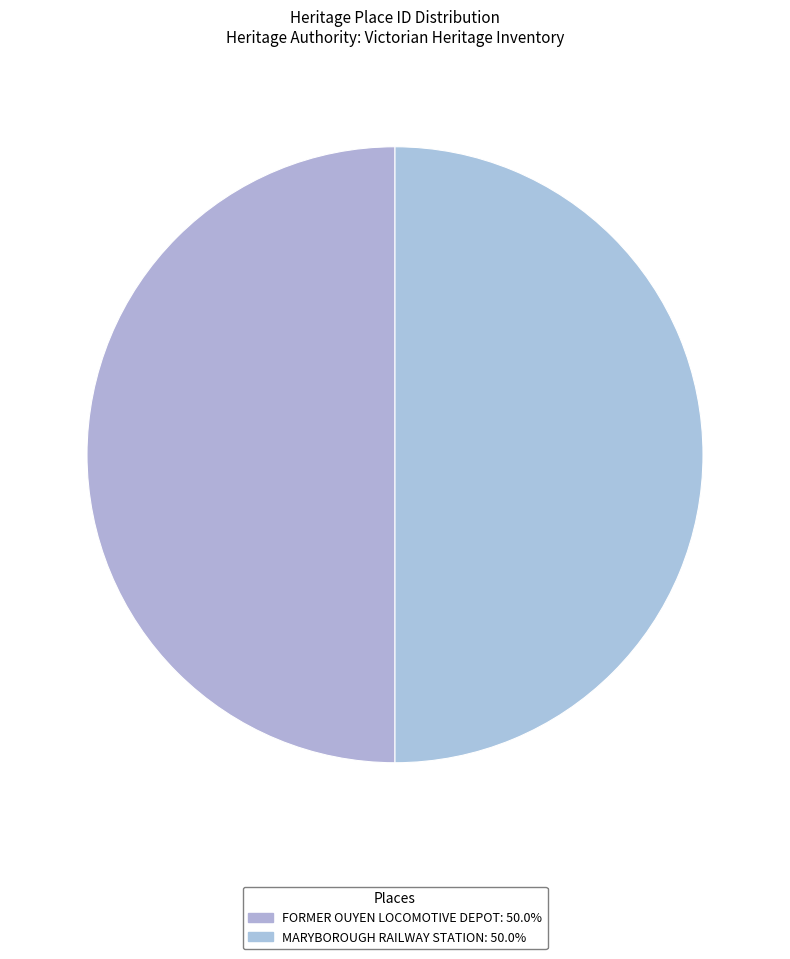

Combined, do FORMER OUYEN LOCOMOTIVE DEPOT and MARYBOROUGH RAILWAY STATION account for over 50%?

Yes